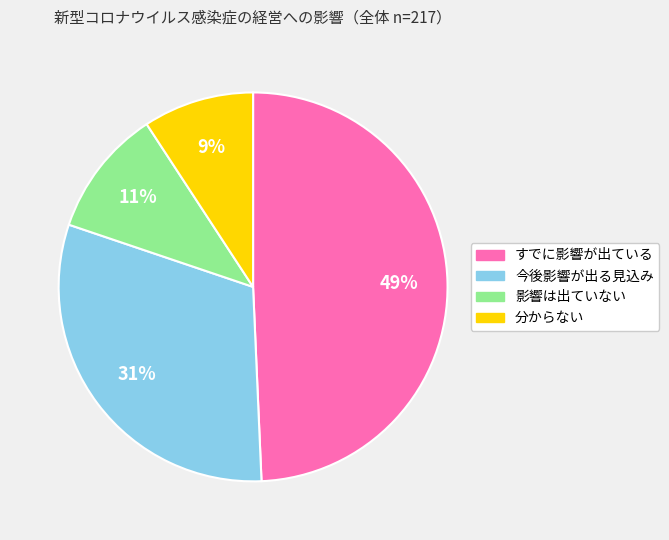

Does 影響は出ていない account for over 50% of the chart?

No